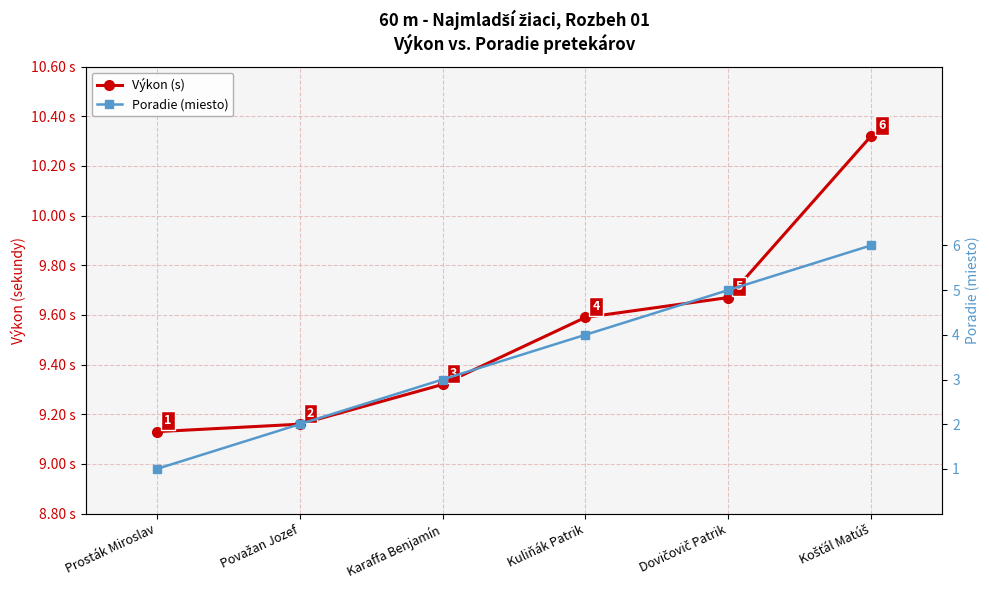

Read the Výkon (s) value at Kuliňák Patrik.

9.6